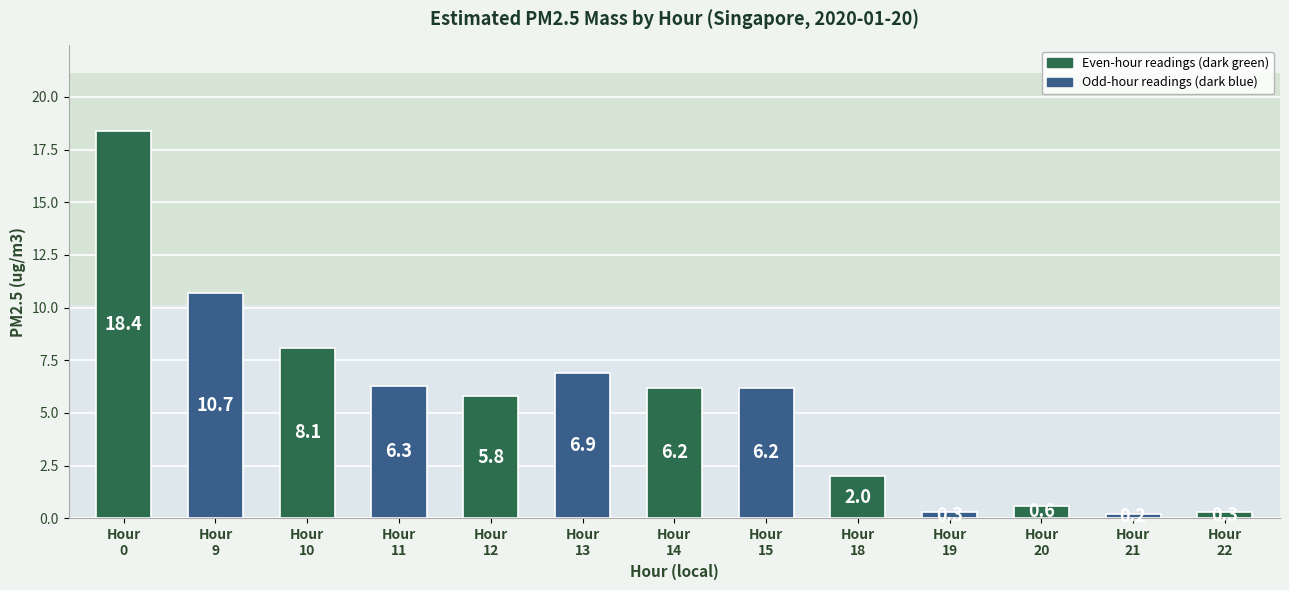

What is the value of the 12th bar from the left?

0.2